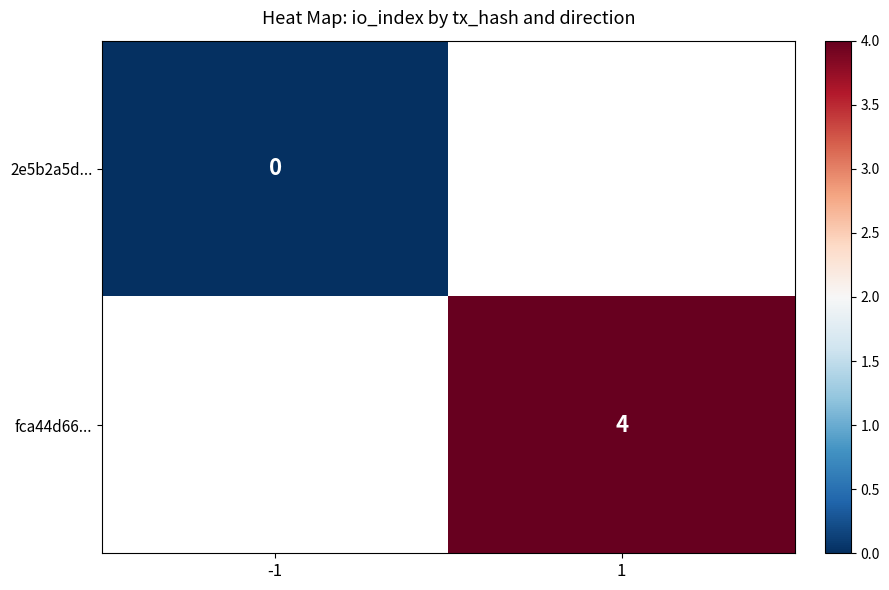

The value of fca44d66... at 1 is 4. True or false?

True